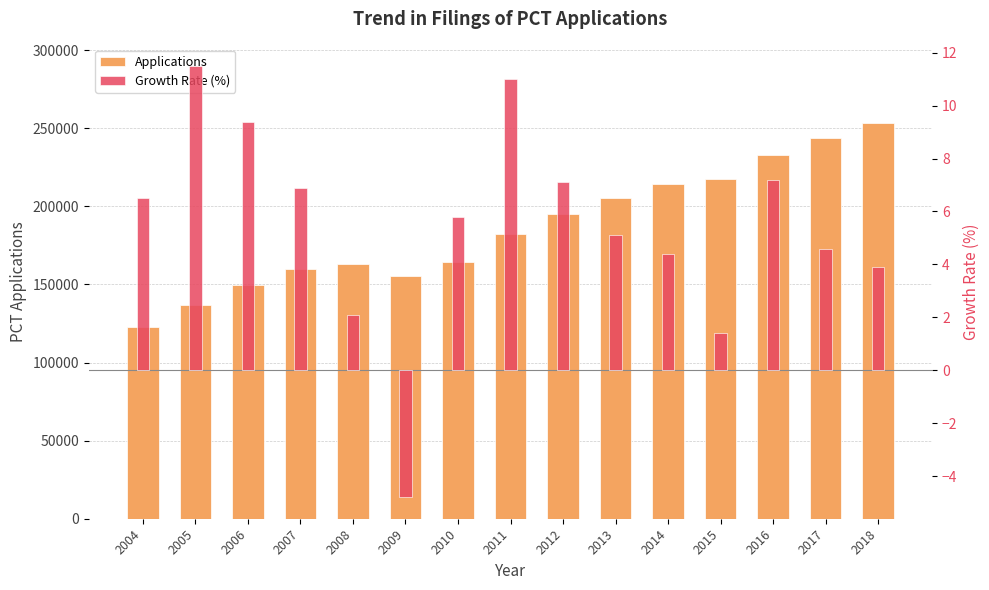

Reading left to right, extract all data points from this chart.

Applications: 122641.0	136751.0	149647.0	159934.0	163242.0	155408.0	164354.0	182442.0	195345.0	205305.0	214330.0	217230.0	232907.0	243511.0	253000.0
Growth Rate (%): 6.5	11.5	9.4	6.9	2.1	-4.8	5.8	11.0	7.1	5.1	4.4	1.4	7.2	4.6	3.9